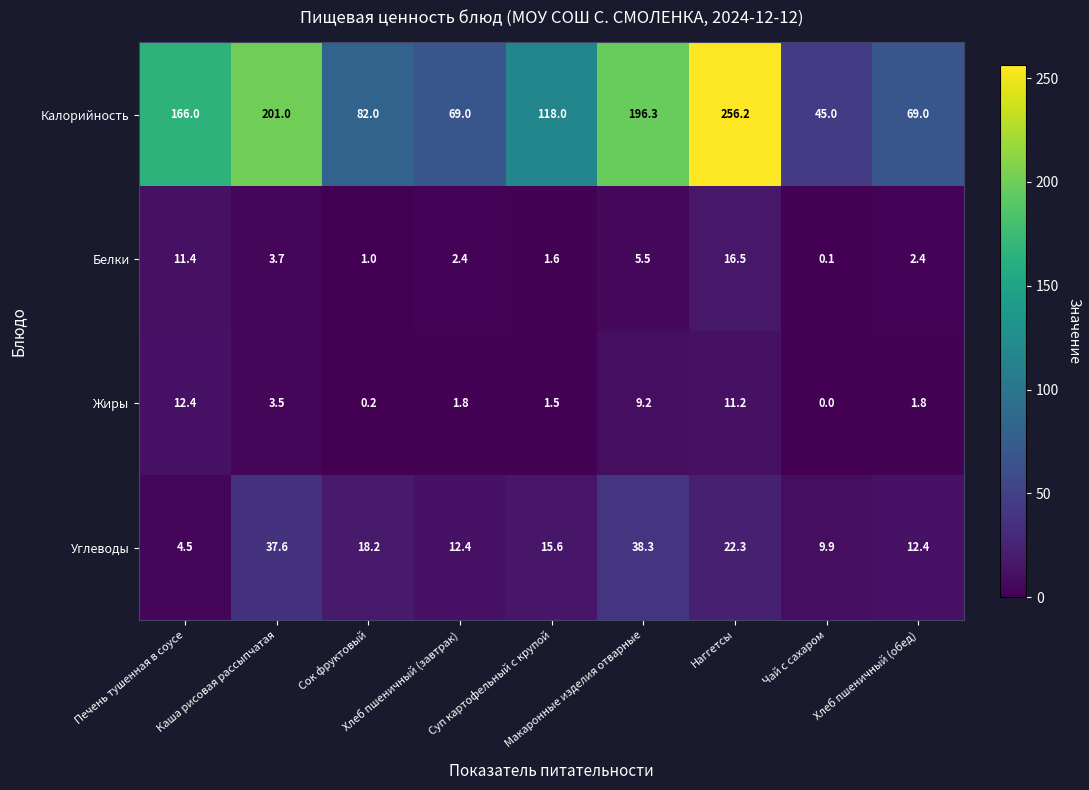

What is the difference between the maximum and minimum values in the Жиры series?

12.4